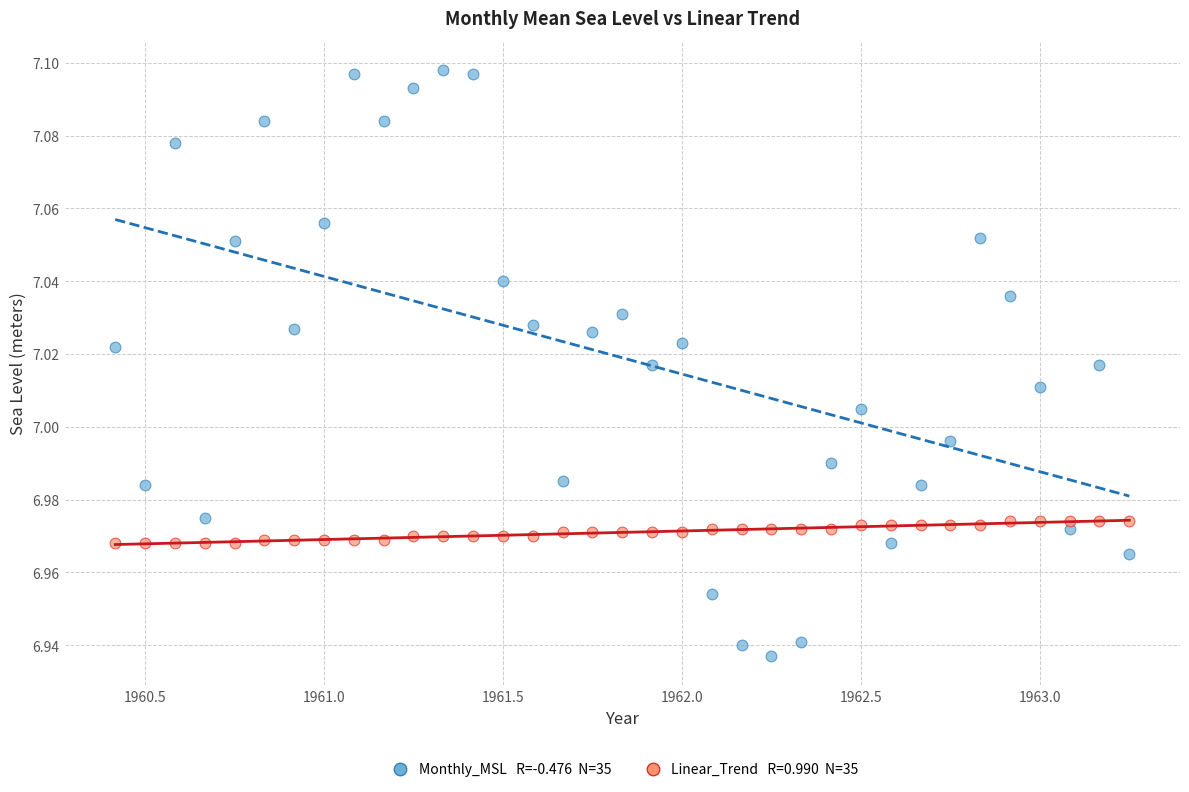

Across all data points, what is the range of X values (max minus min)?

2.8